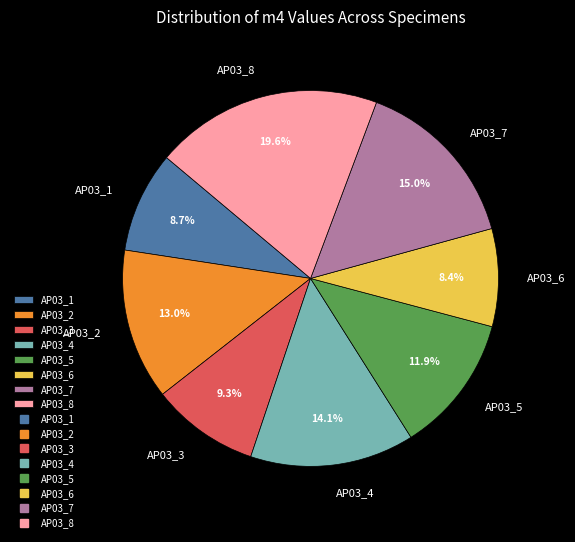

Which category has the biggest portion of the pie?

AP03_8